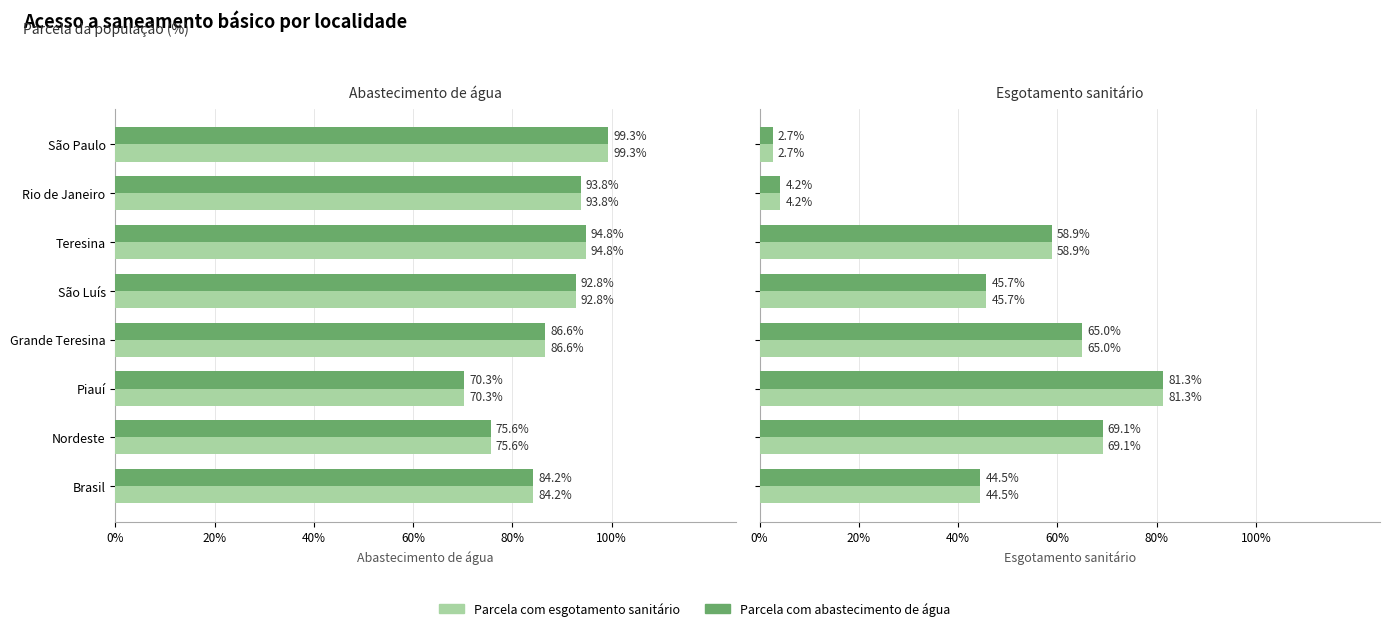

The Parcela com abastecimento de água series shows 1.2 at Piauí. True or false?

False